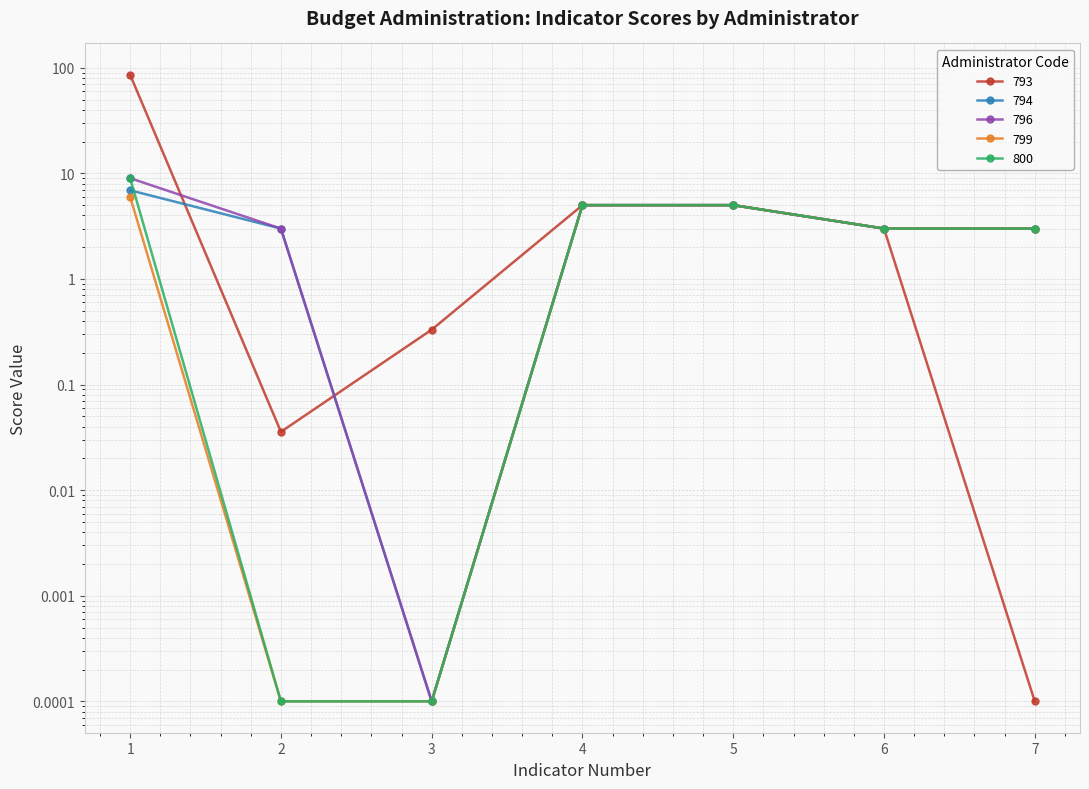

True or false: 800 and 793 intersect in this chart.

False